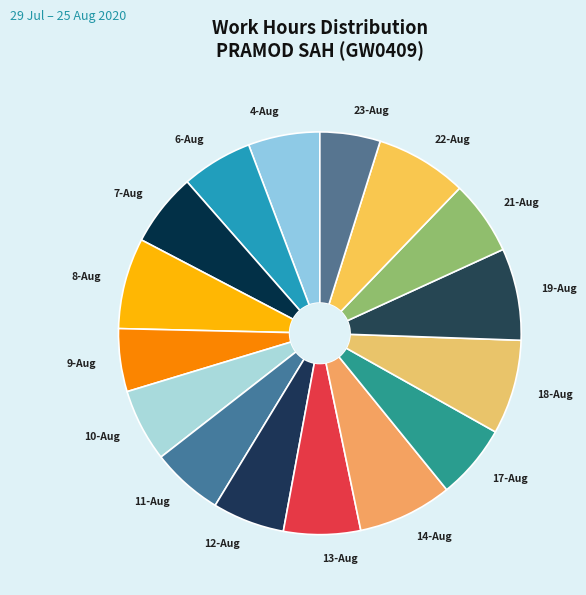

Is the sum of 9-Aug and 18-Aug greater than half?

No